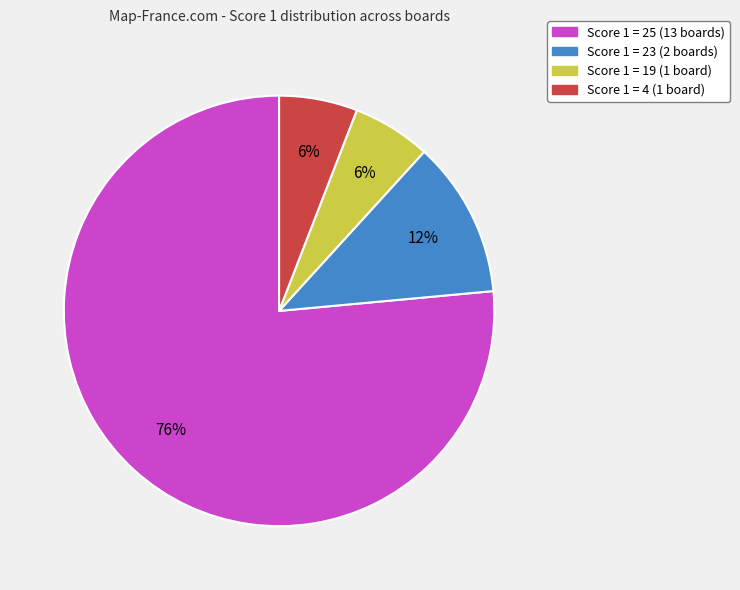

Is Score 1 = 25 the majority of the pie?

Yes